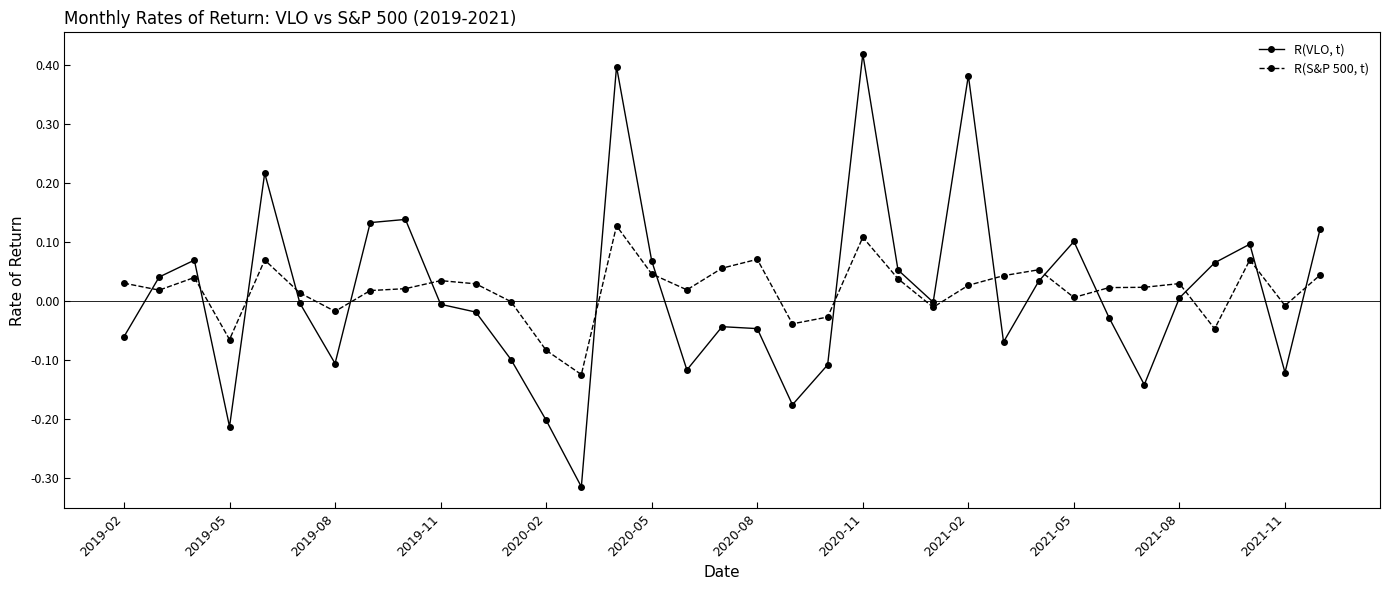

List the series in order of their peak value, lowest first.

R(S&P 500, t), R(VLO, t)